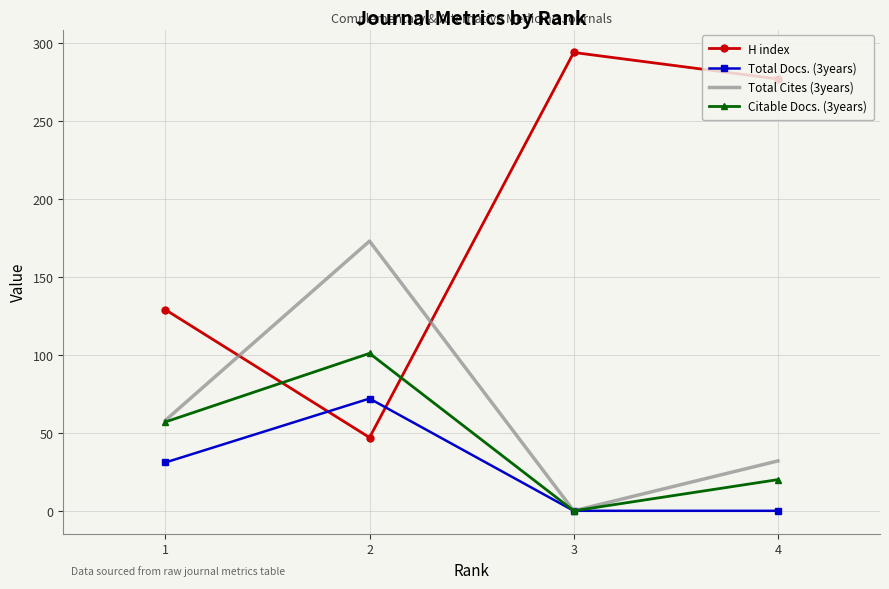

Between 1 and 4, which series saw the biggest shift?

H index